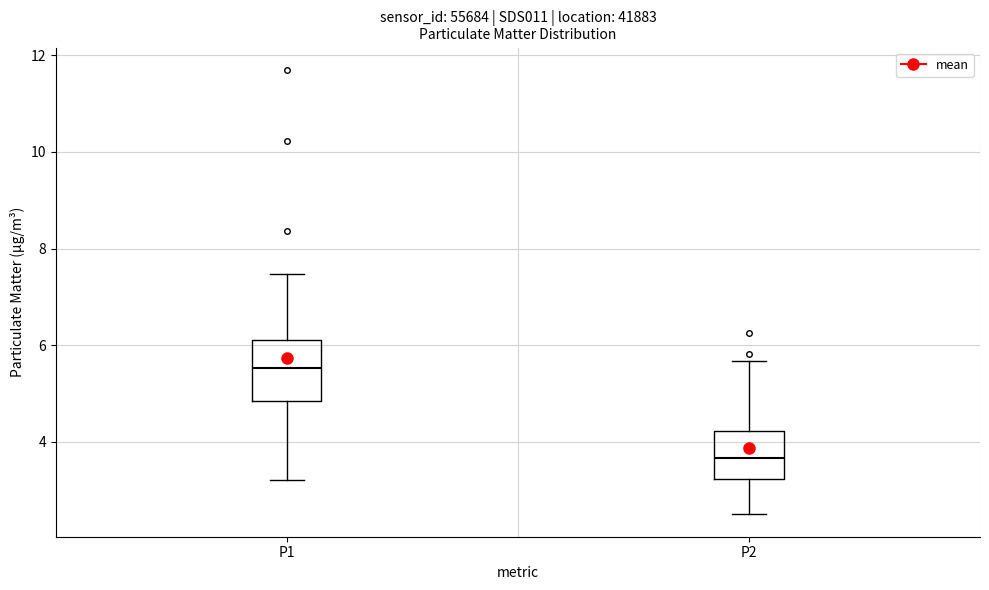

Which box is the tallest, from its lower edge to its upper edge?

P1